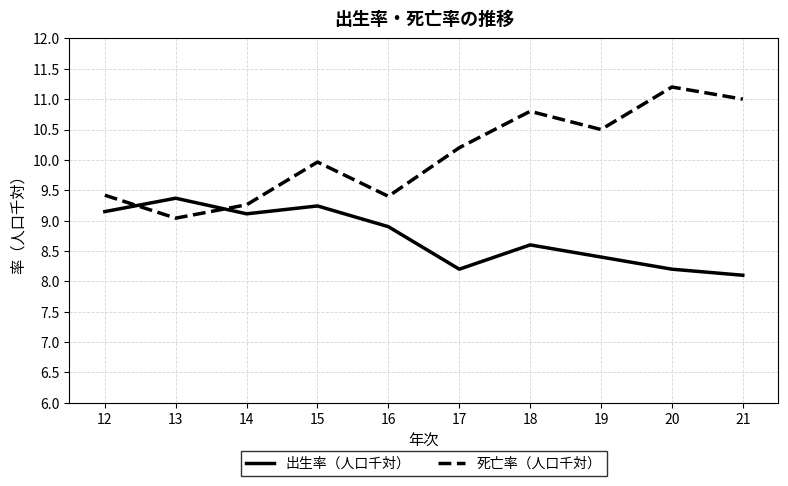

What is the difference between the maximum and minimum values in the 出生率（人口千対） series?

1.3